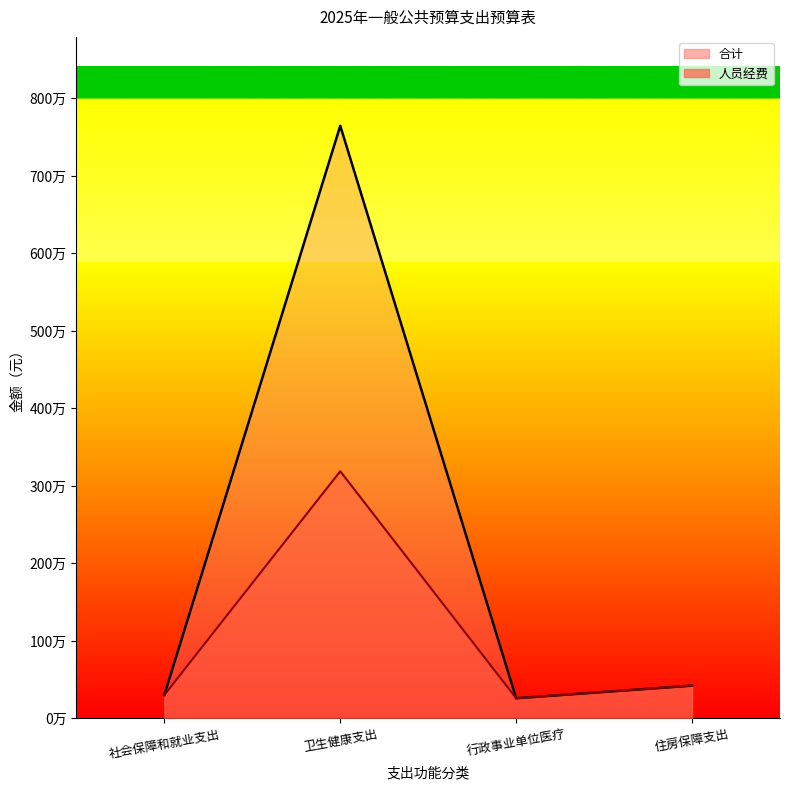

True or false: 人员经费 and 合计 intersect in this chart.

False